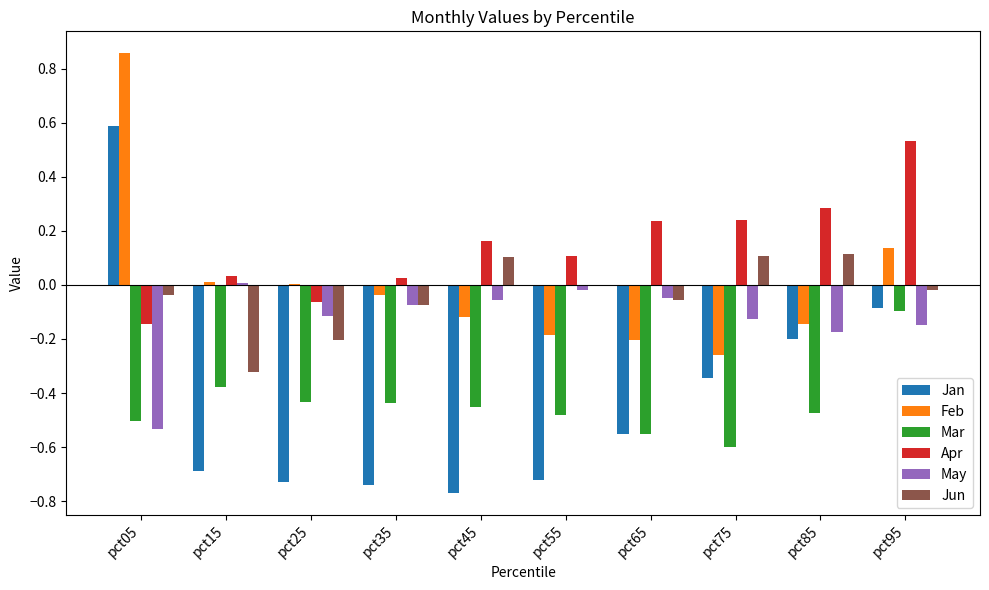

Is the value of Feb at pct85 greater than the value of Jun at pct75?

No